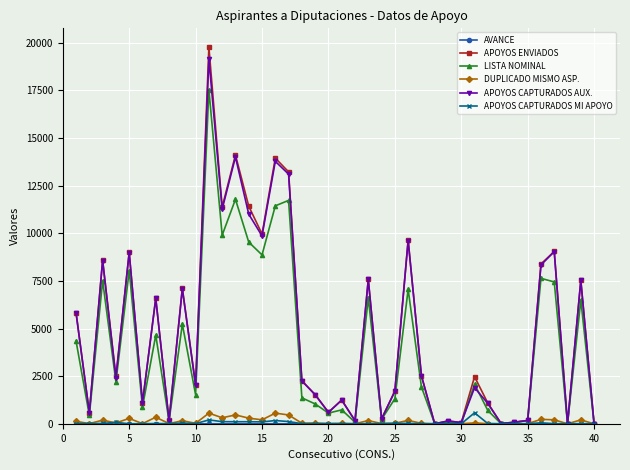

Does the chart have visible grid lines?

Yes